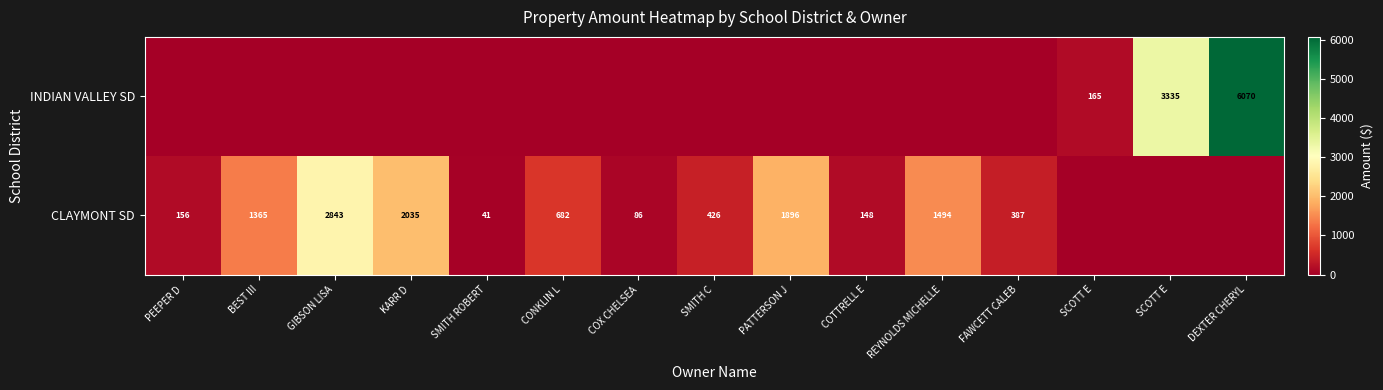

How many categories are shown in the chart?

15